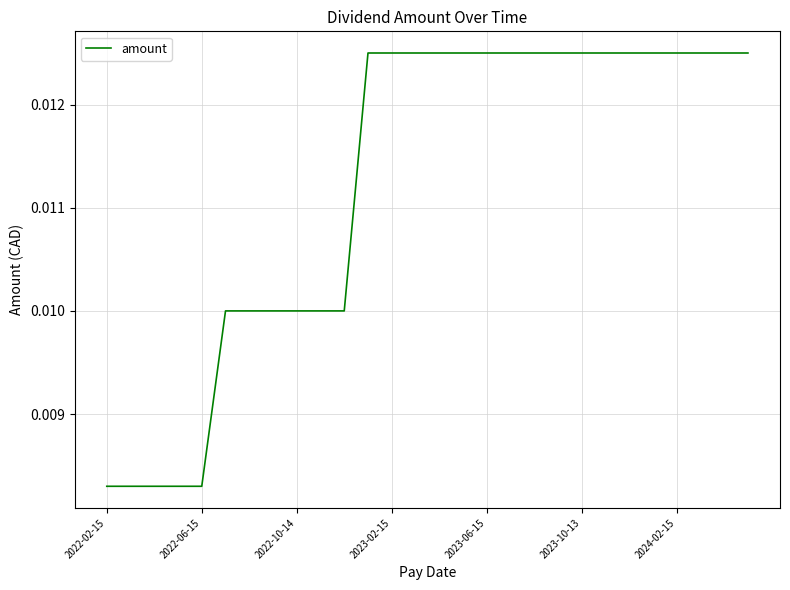

Which category has the lowest value across all series?

2022-02-15